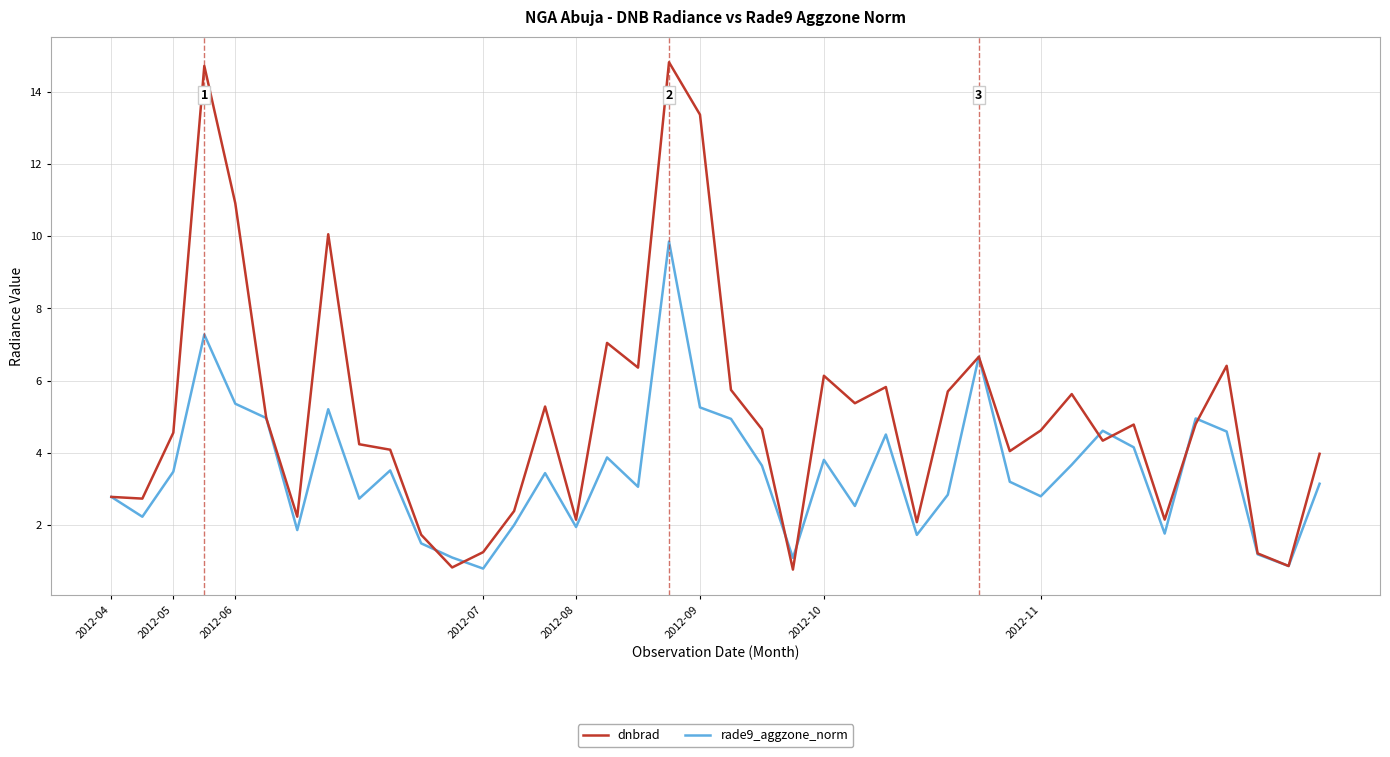

Which series has the largest range (max minus min)?

dnbrad